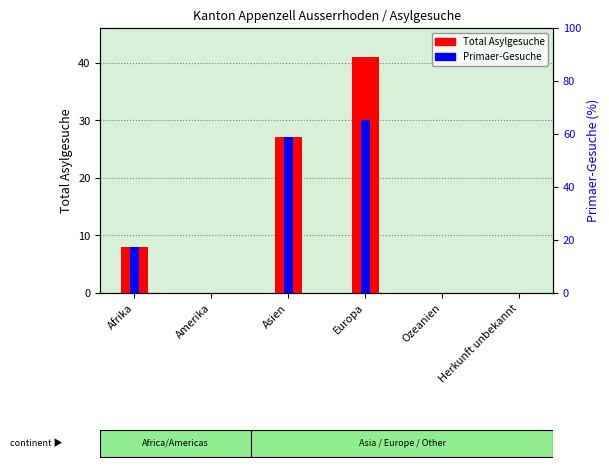

What is the value of the Primaer-Gesuche bar at the 4th from the left?

30